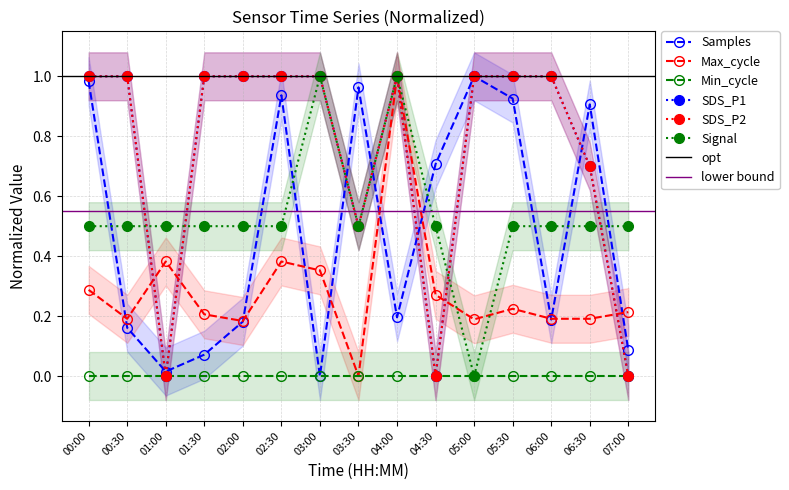

Rank the categories by SDS_P1 value from highest to lowest.

00:00, 00:30, 01:30, 02:00, 02:30, 03:00, 04:00, 05:00, 05:30, 06:00, 06:30, 03:30, 01:00, 04:30, 07:00